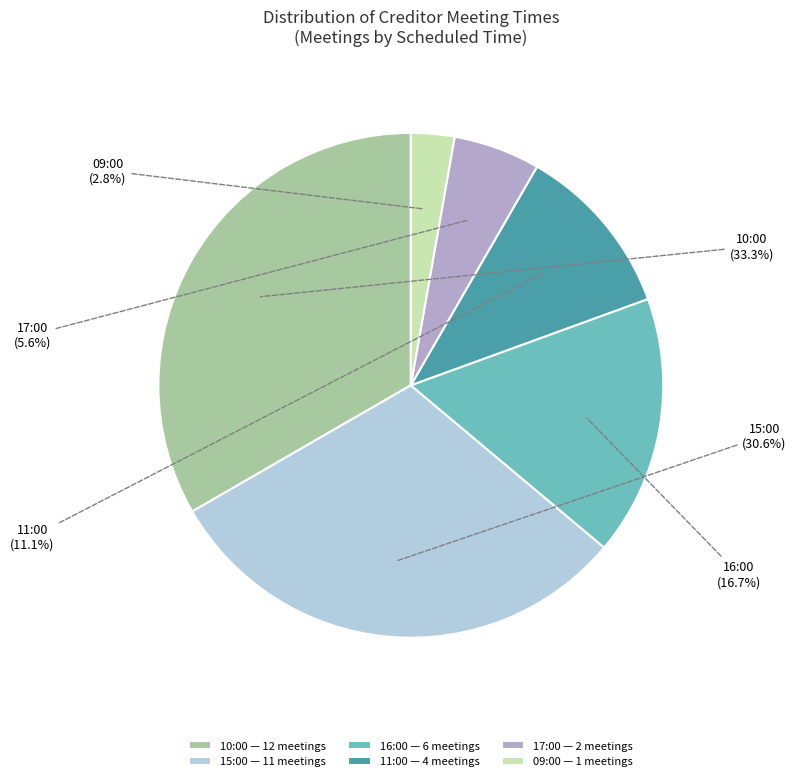

Which has a higher value, 17:00 or 16:00?

16:00